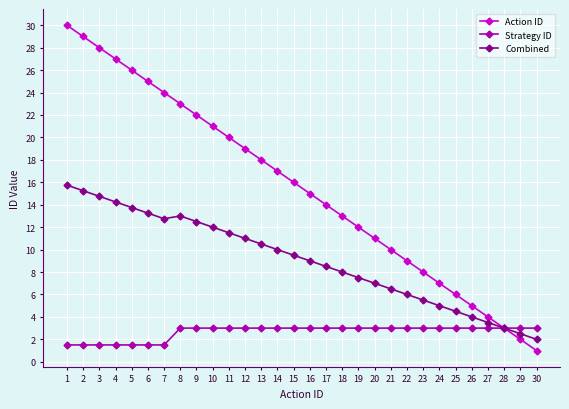

Does the chart display data point markers on the line(s)?

Yes